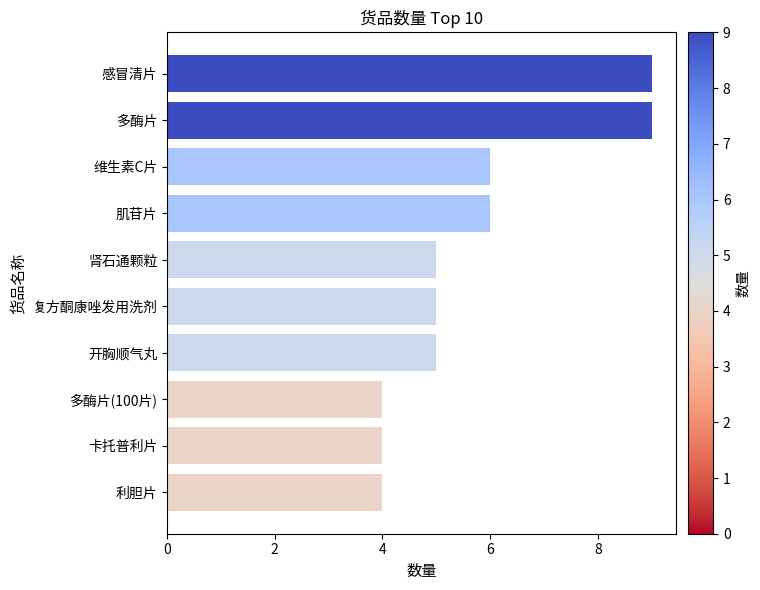

What is the value of the 8th bar from the top?

4